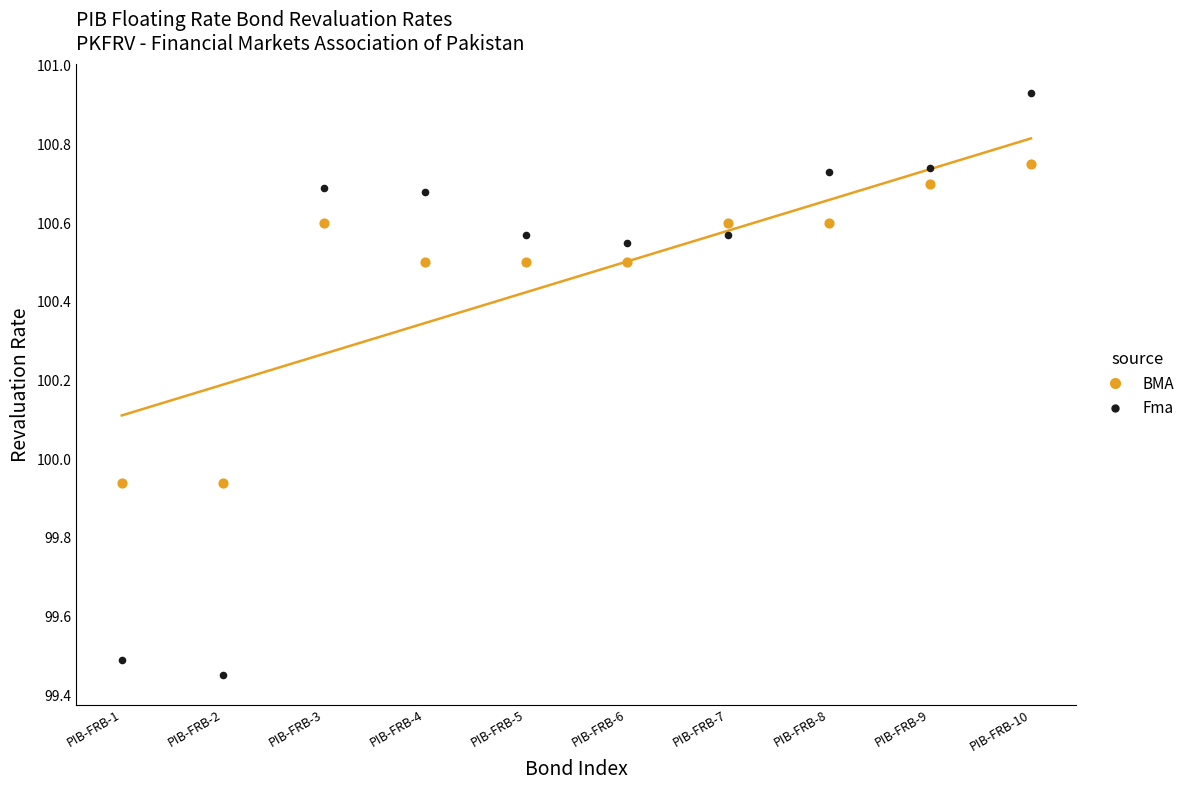

What are all the series names shown in the legend?

BMA, Fma